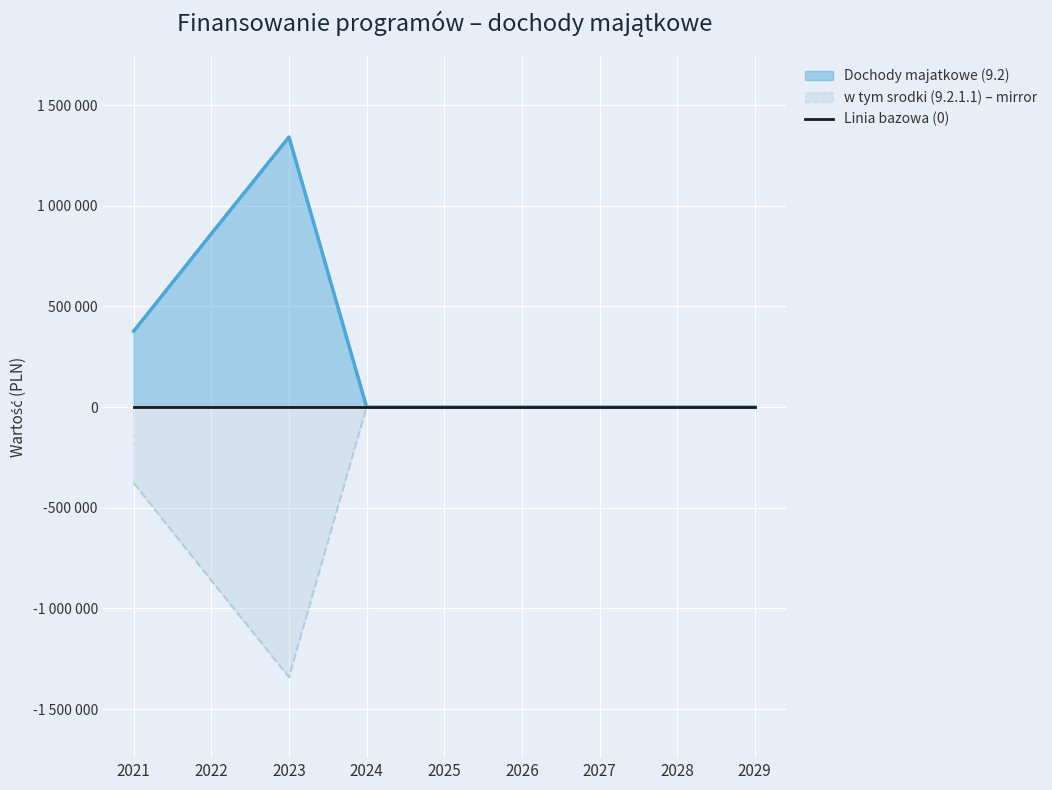

Is it true that Dochody majatkowe (9.2) equals 0 at 2028?

True